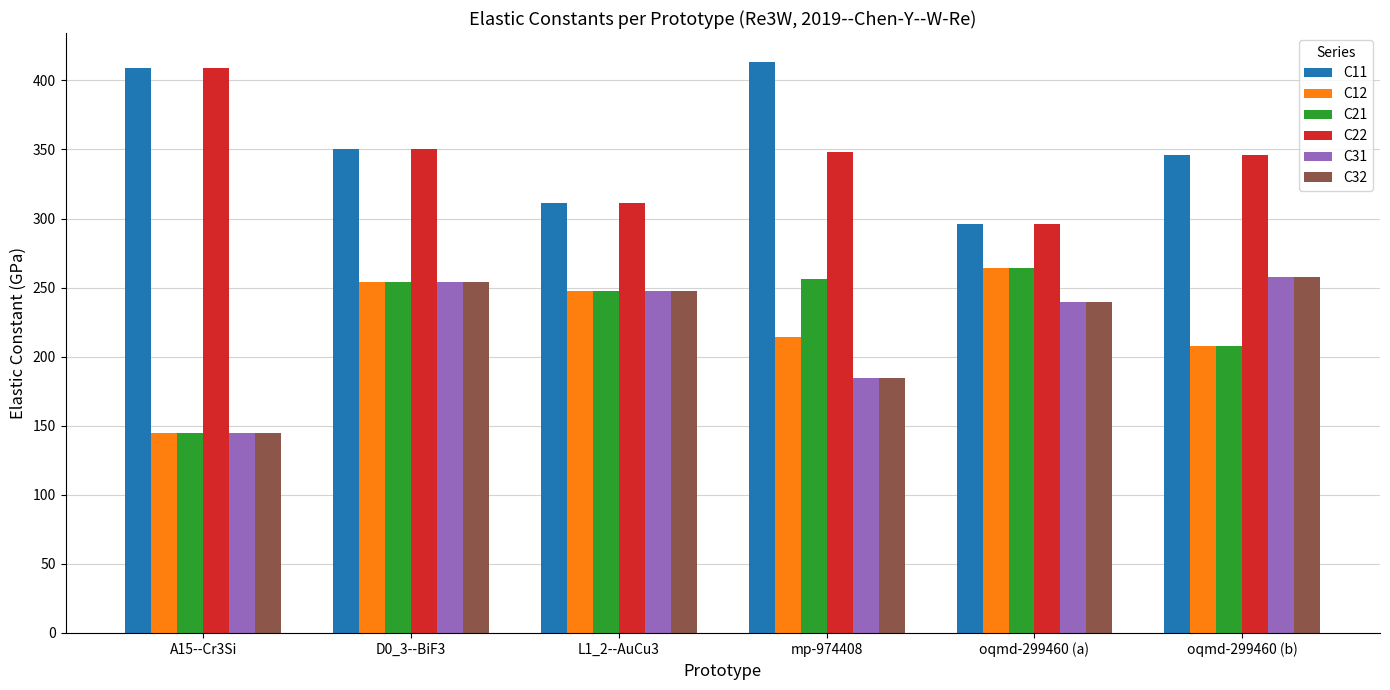

Reading left to right, extract all data points from this chart.

C11: A15--Cr3Si=408.8	D0_3--BiF3=350.2	L1_2--AuCu3=310.9	mp-974408=413.6	oqmd-299460 (a)=295.9	oqmd-299460 (b)=345.9
C12: A15--Cr3Si=144.7	D0_3--BiF3=254.2	L1_2--AuCu3=247.5	mp-974408=214.1	oqmd-299460 (a)=264.6	oqmd-299460 (b)=207.7
C21: A15--Cr3Si=144.7	D0_3--BiF3=254.2	L1_2--AuCu3=247.5	mp-974408=256.4	oqmd-299460 (a)=264.6	oqmd-299460 (b)=207.7
C22: A15--Cr3Si=408.8	D0_3--BiF3=350.2	L1_2--AuCu3=310.9	mp-974408=348.4	oqmd-299460 (a)=295.9	oqmd-299460 (b)=345.9
C31: A15--Cr3Si=144.7	D0_3--BiF3=254.2	L1_2--AuCu3=247.5	mp-974408=184.5	oqmd-299460 (a)=239.7	oqmd-299460 (b)=257.6
C32: A15--Cr3Si=144.7	D0_3--BiF3=254.2	L1_2--AuCu3=247.5	mp-974408=184.5	oqmd-299460 (a)=239.7	oqmd-299460 (b)=257.6